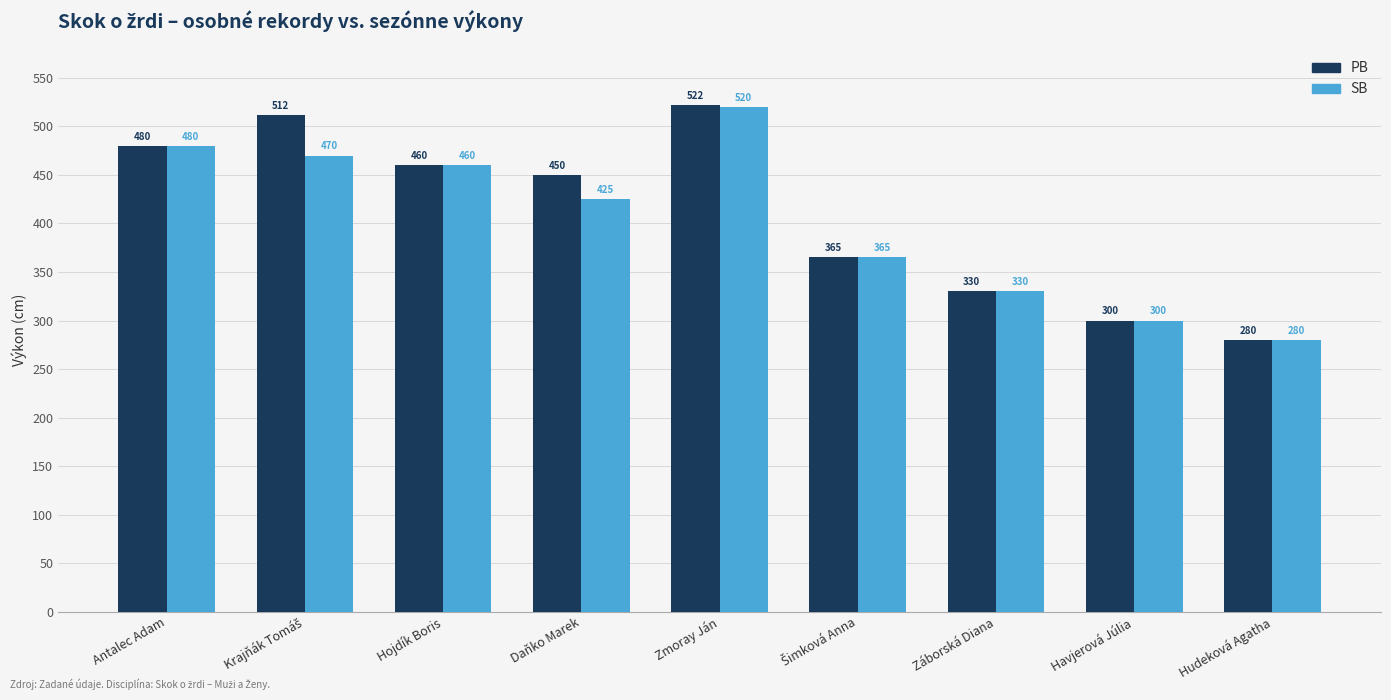

Where is SB nearest to the value 400?

Daňko Marek